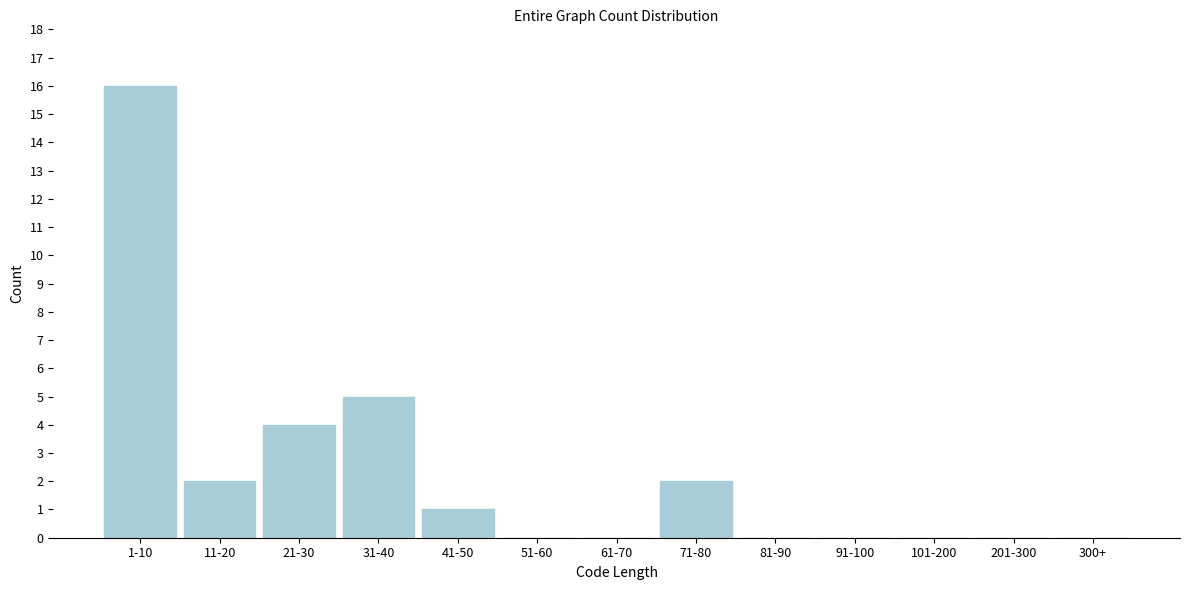

Reading left to right, what are all the values shown in this chart?

1-10=16	11-20=2	21-30=4	31-40=5	41-50=1	51-60=0	61-70=0	71-80=2	81-90=0	91-100=0	101-200=0	201-300=0	300+=0